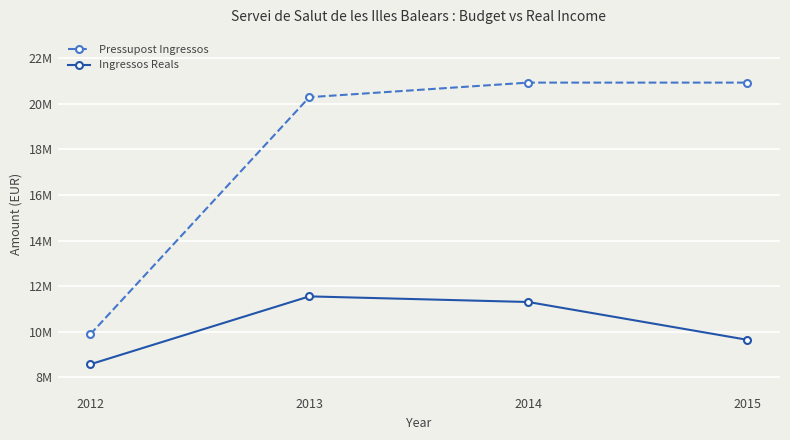

What is the approximate value of Ingressos Reals at 2013?

11551391.7